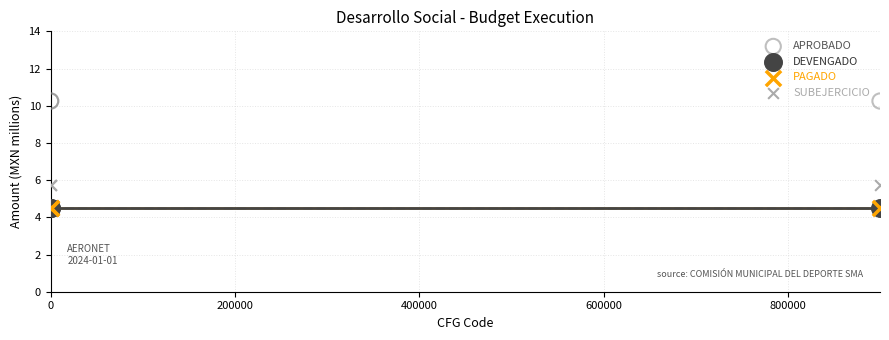

Which series contains the highest Y value?

APROBADO